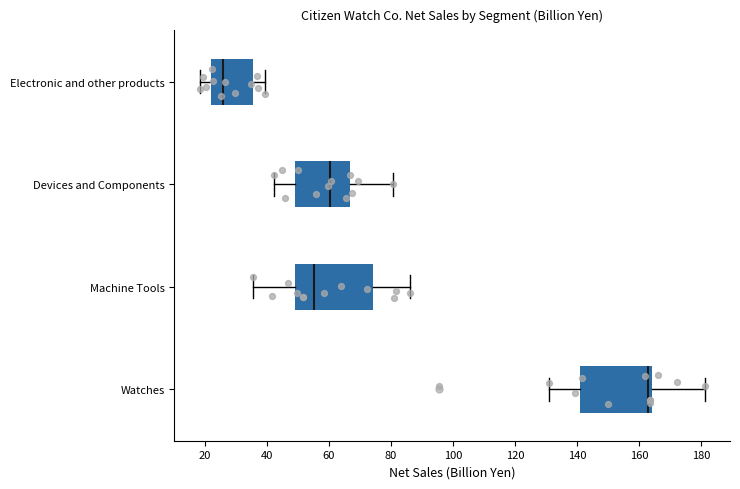

Where does the right whisker of the box for Machine Tools end on the x-axis? The values are not printed on the chart, so give them approximately, as read against the axis.

86